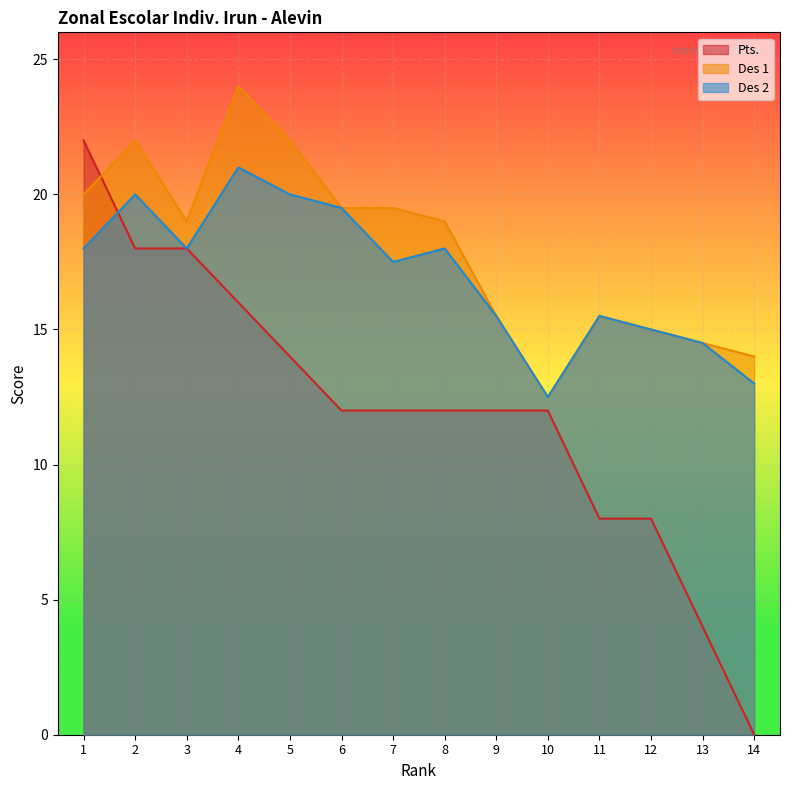

How many values in the Des 1 series exceed 19?

6